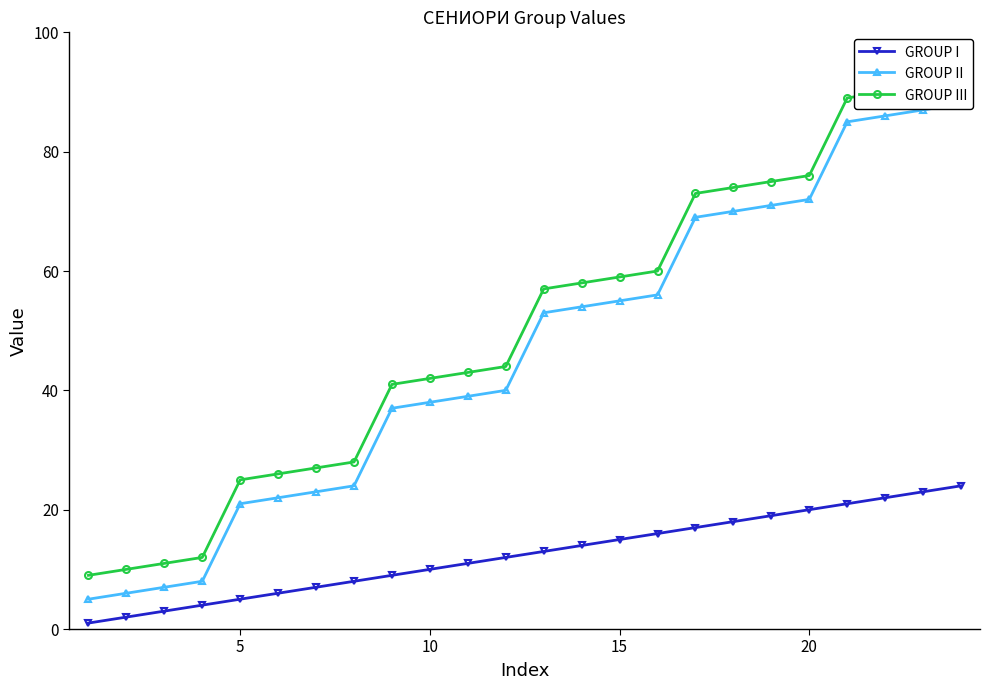

How many values in the GROUP III series exceed 57?

11